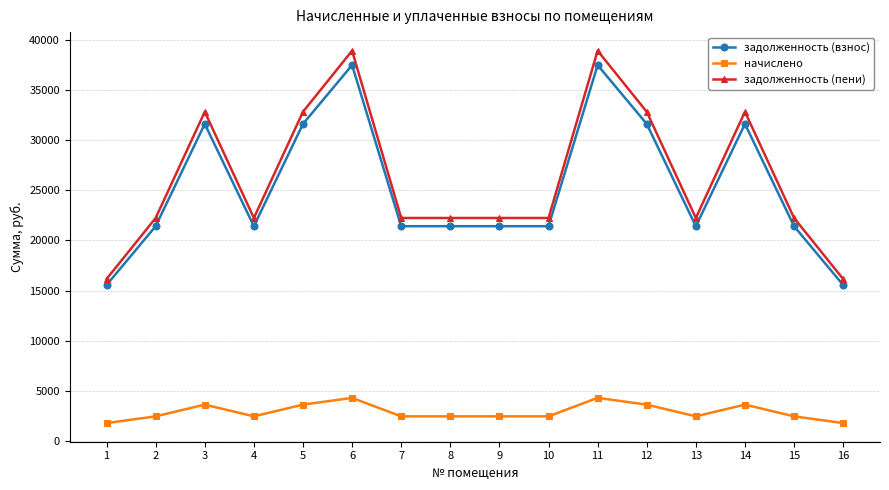

The задолженность (взнос) series shows 31612.6 at 14. True or false?

True